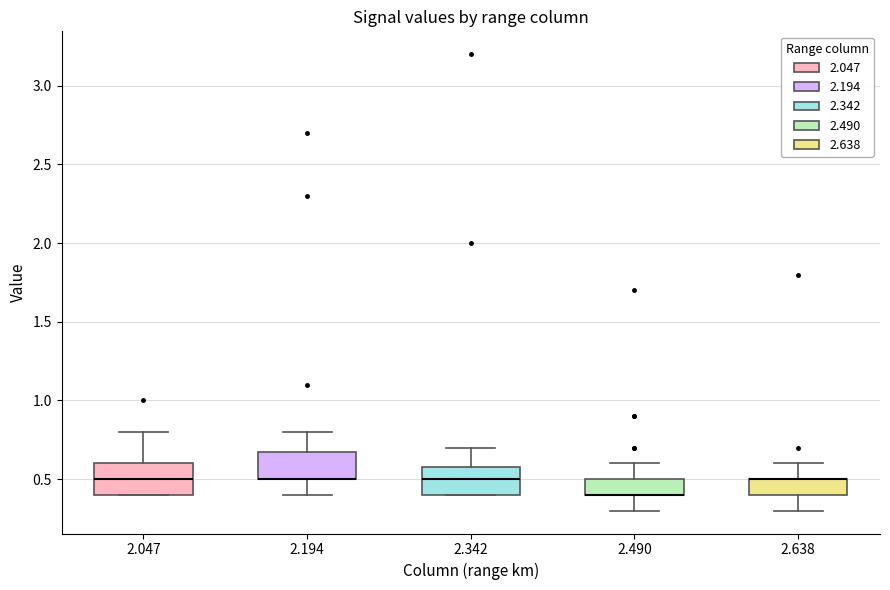

Where is the upper edge of the box at x = 2.047 on the y-axis? The values are not printed on the chart, so give them approximately, as read against the axis.

0.6